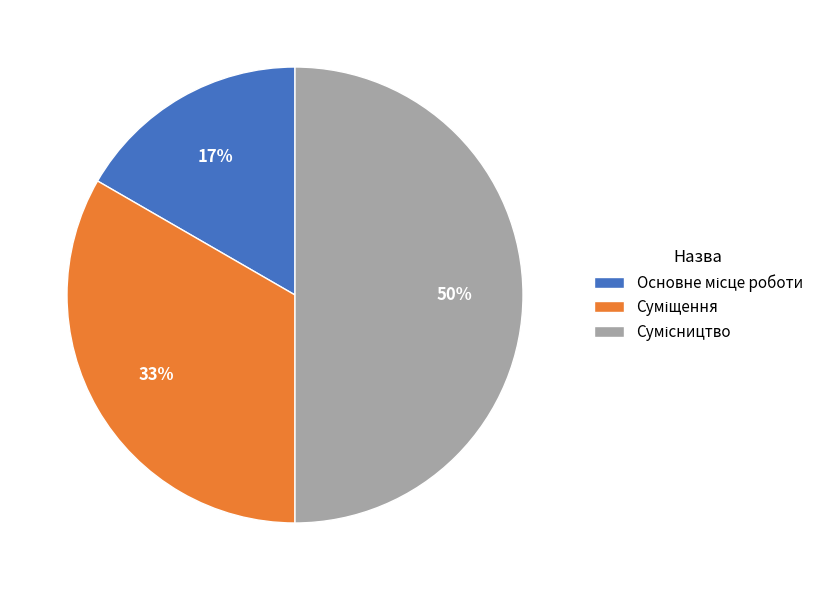

To the nearest percent, what is the average slice percentage?

33%